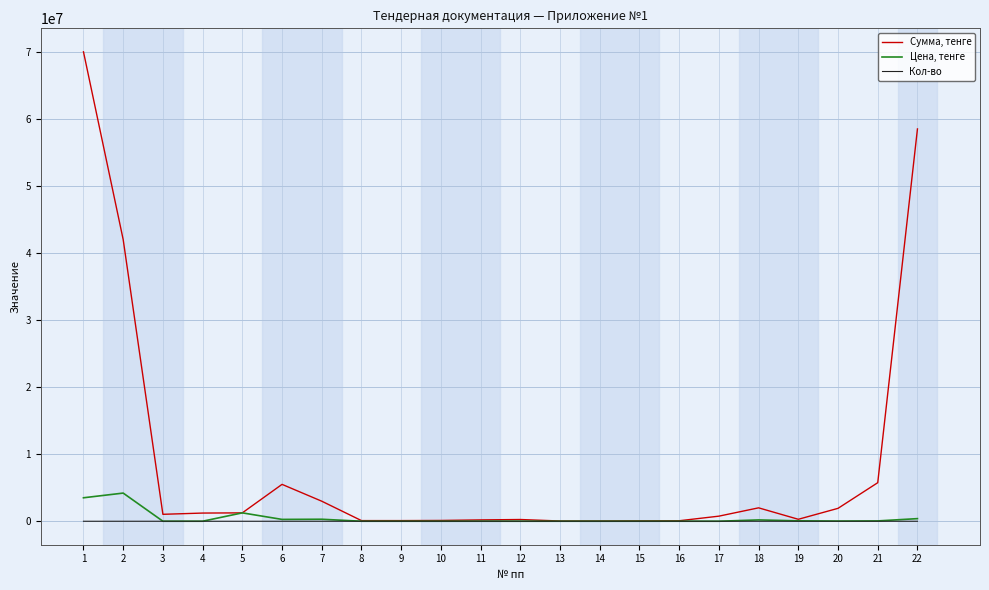

Which series has the widest spread of values?

Сумма, тенге